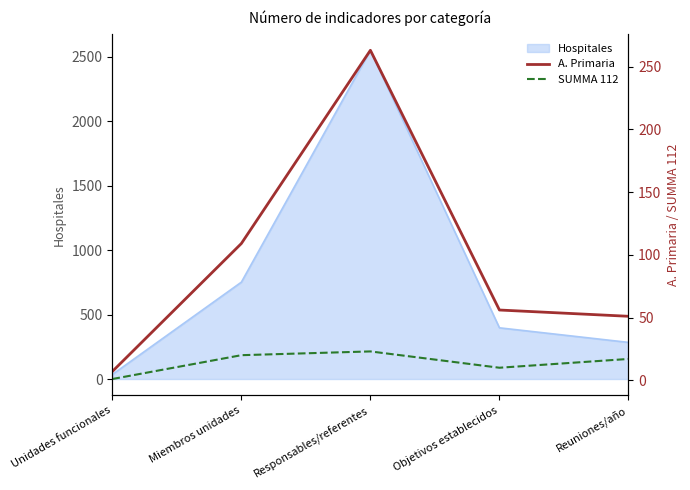

True or false: SUMMA 112 has more than 2 interior local peaks.

False